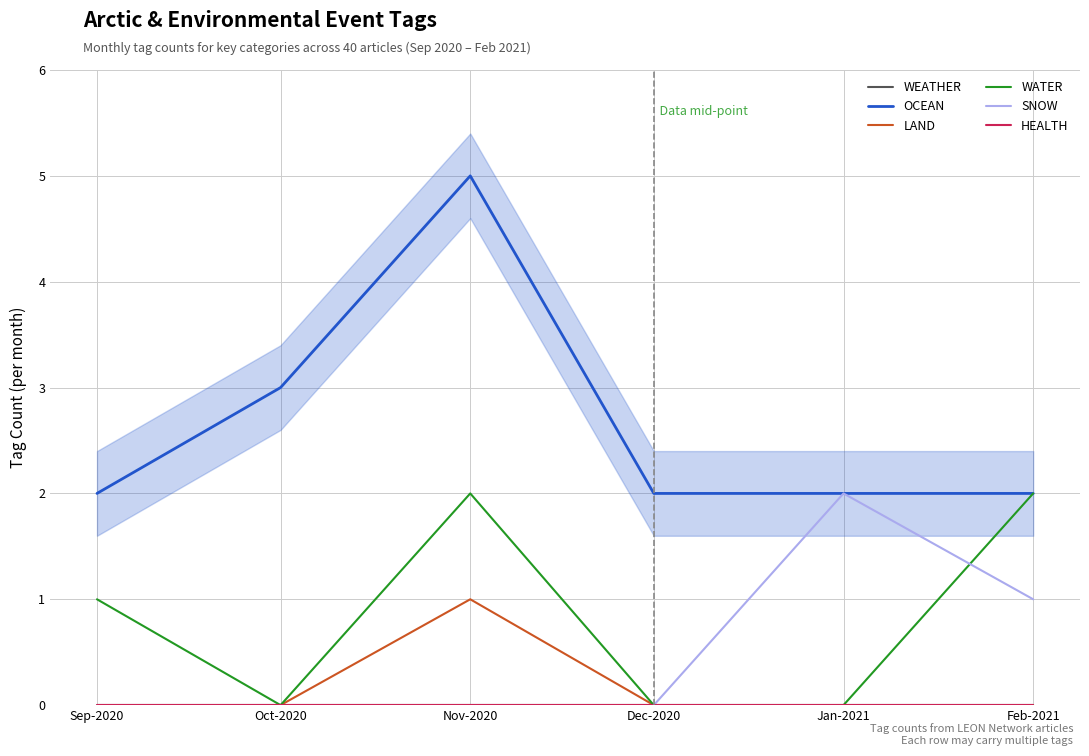

At which category is the sum across all series the highest?

Nov-2020